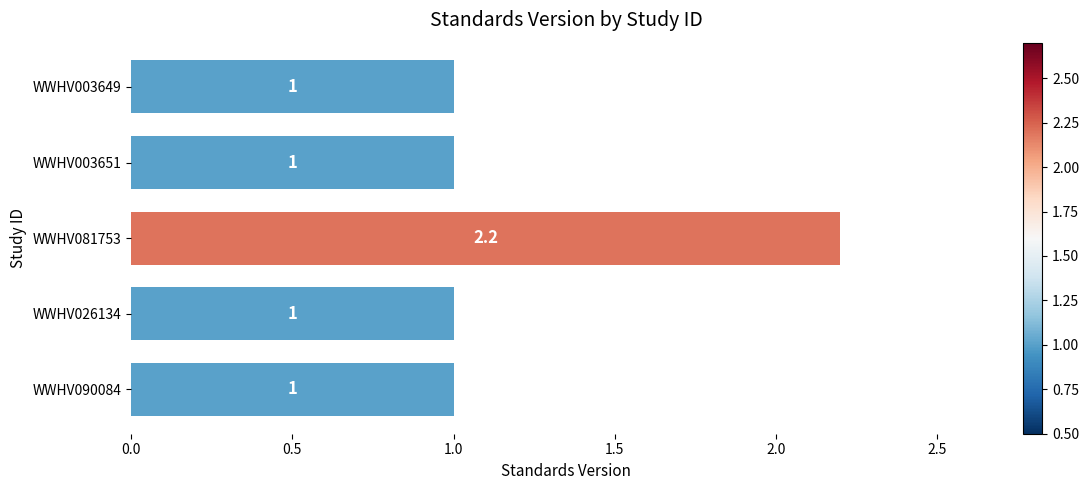

How many distinct data groups are displayed?

1